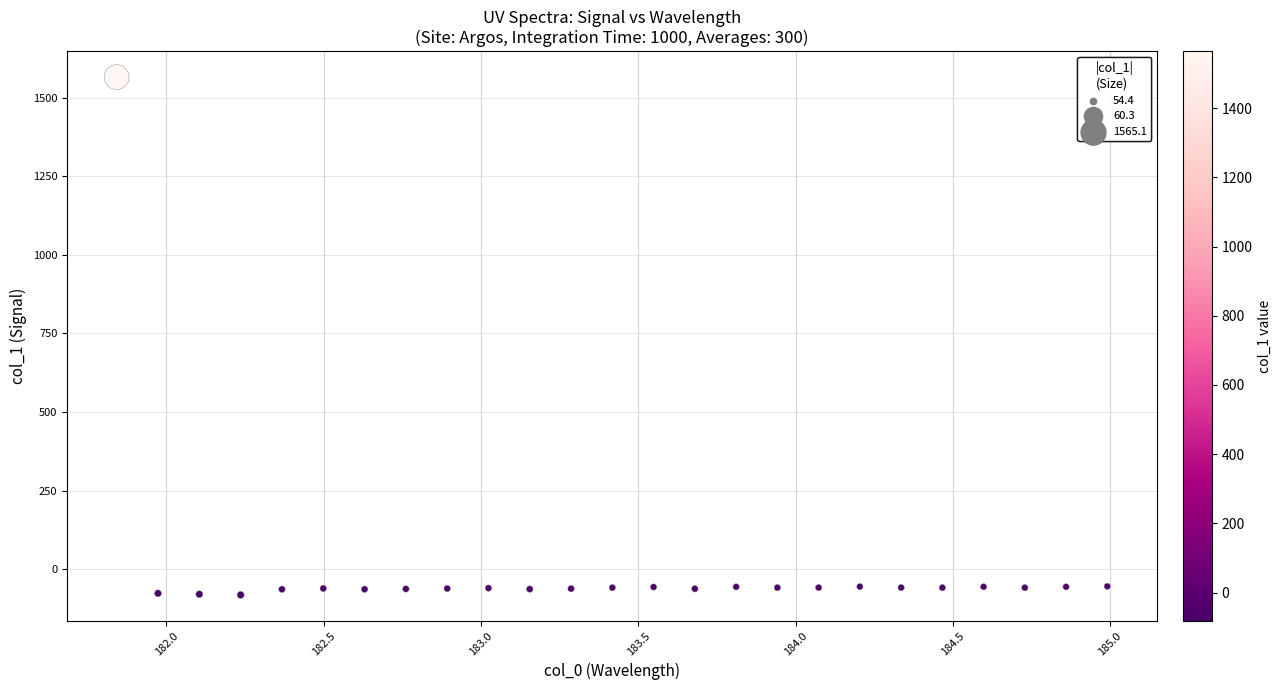

What is the range of X values (max minus min)?

3.1